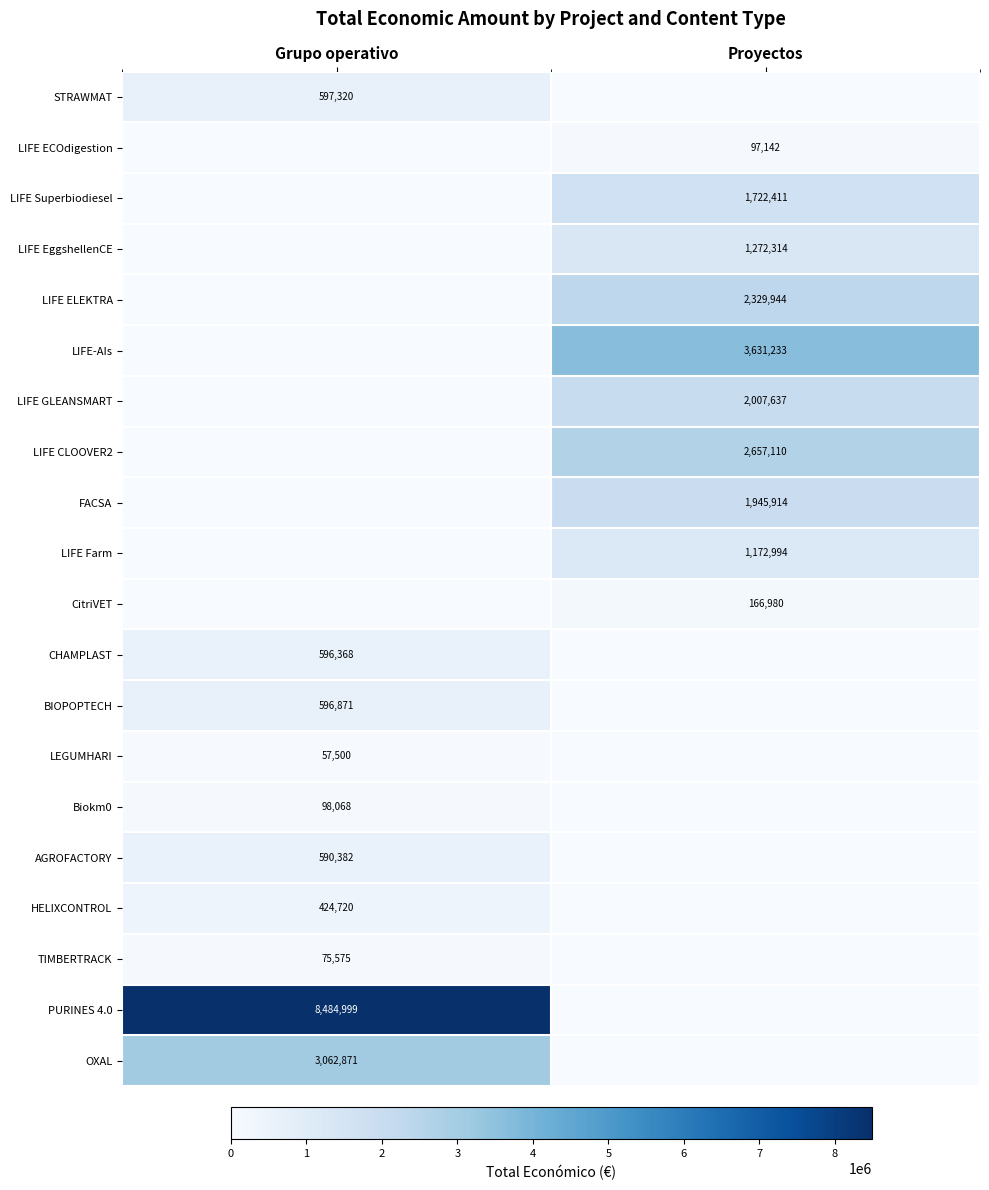

True or false: LIFE EggshellenCE has a value of 568668 at Proyectos.

False